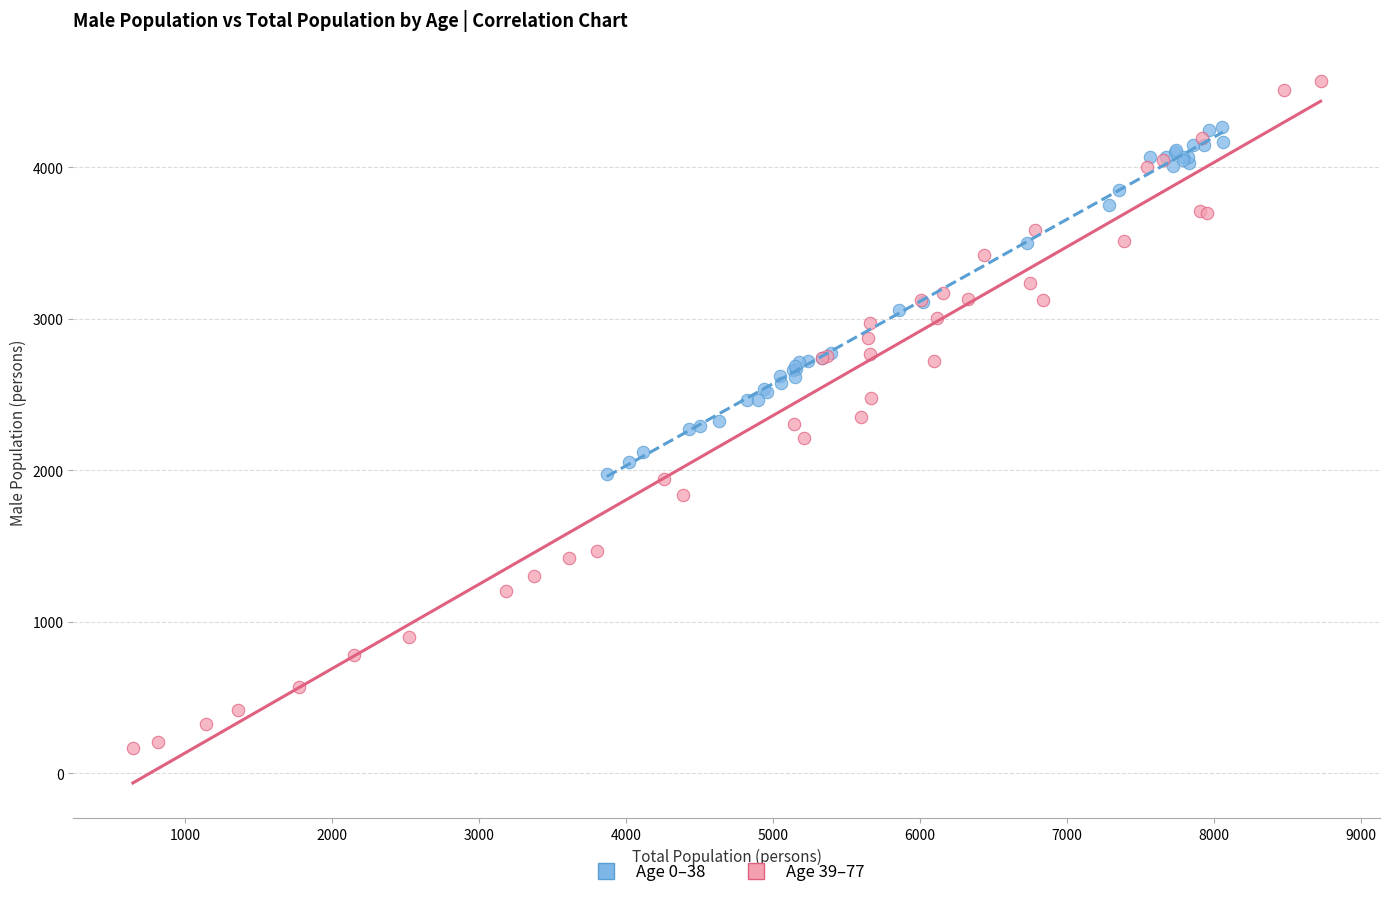

Which series contains the lowest Y value?

Age 39–77